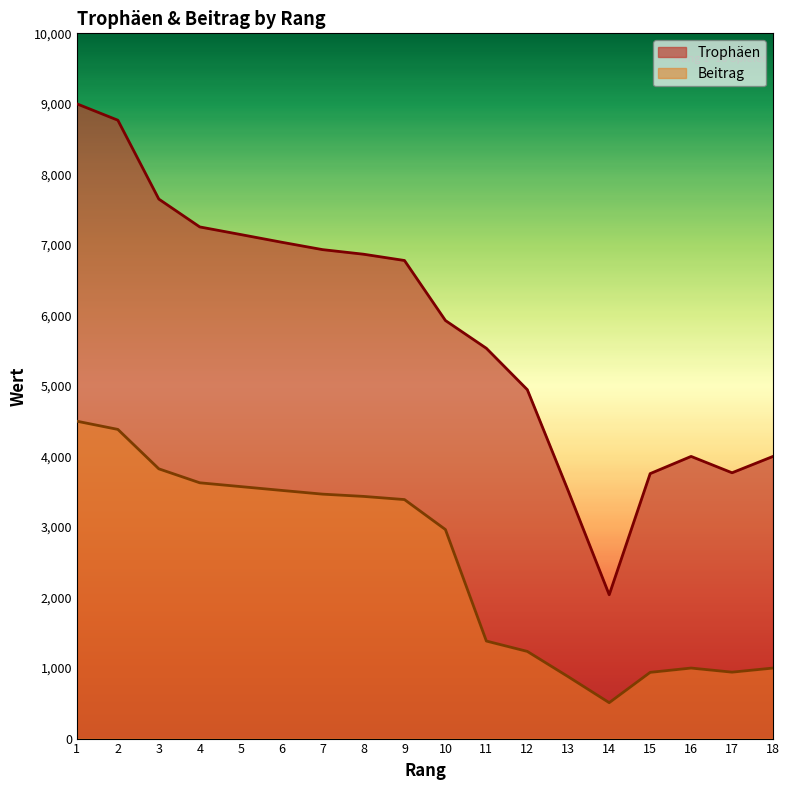

True or false: Beitrag has a value of 4628 at 10.

False